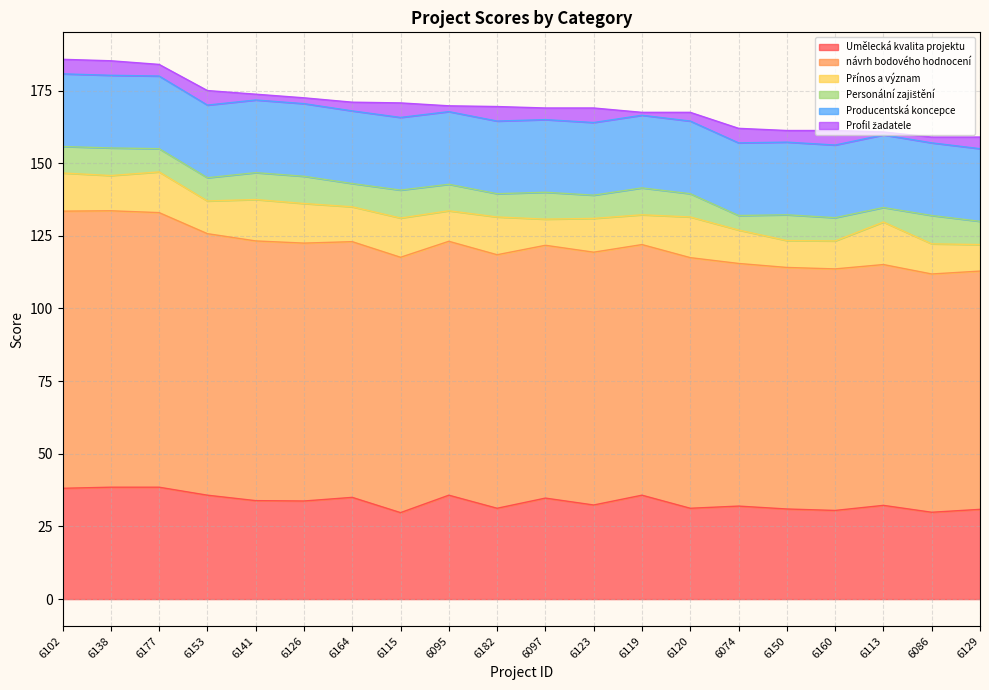

How many lines are shown in the chart?

6